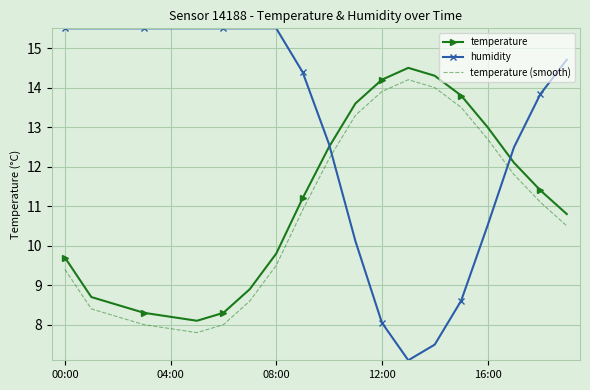

True or false: temperature (smooth) and temperature intersect in this chart.

False